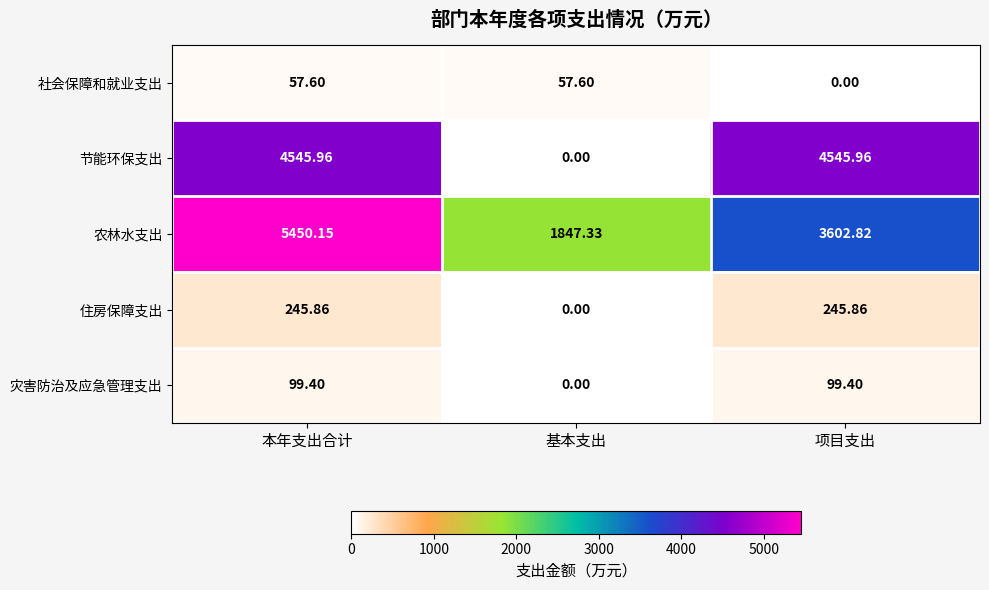

How many data points in 节能环保支出 are above 4545?

2